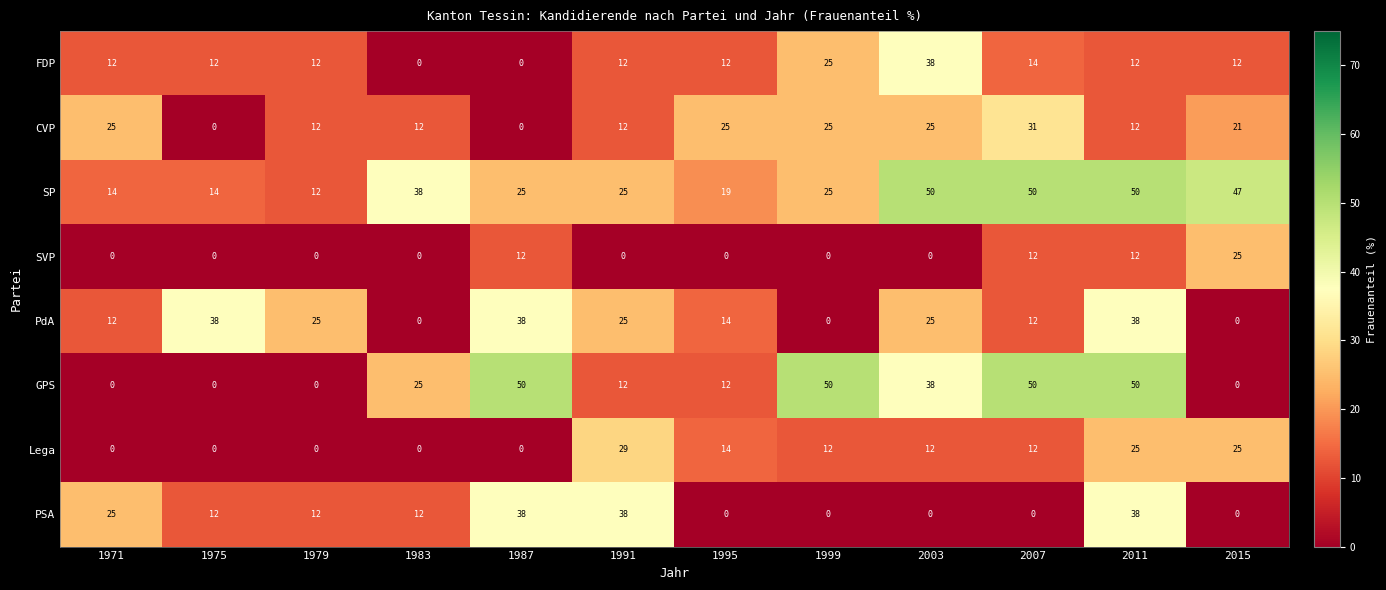

Is it true that SP equals 13 at 1995?

False